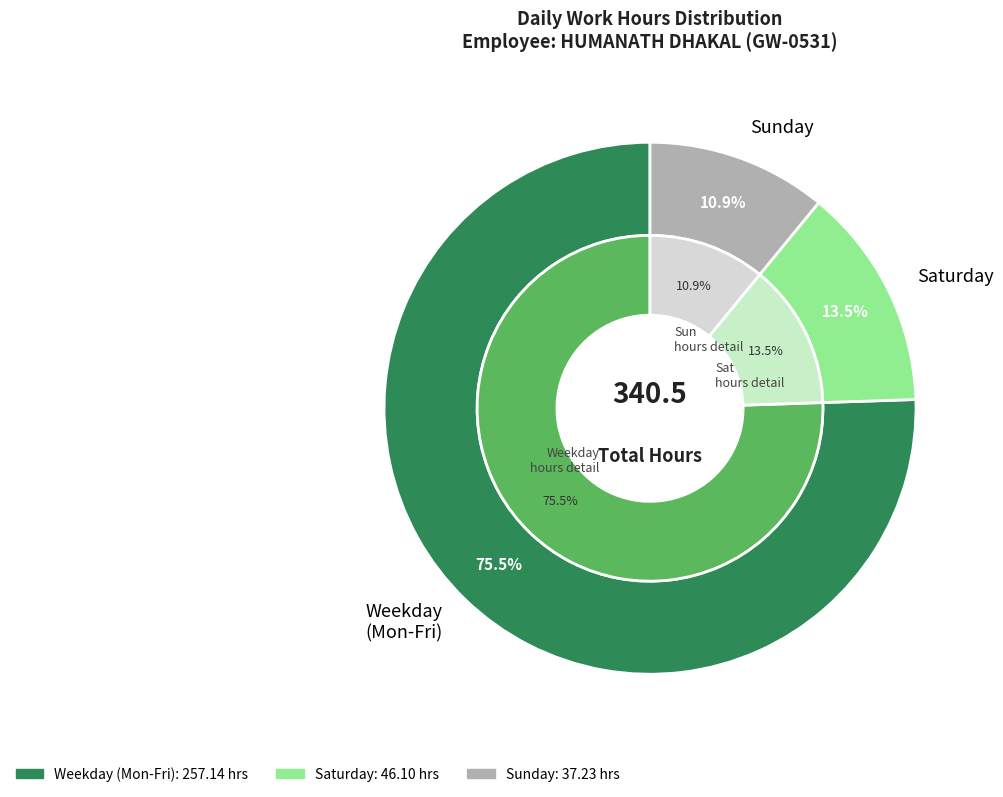

Is there any slice that represents more than half of the pie?

No